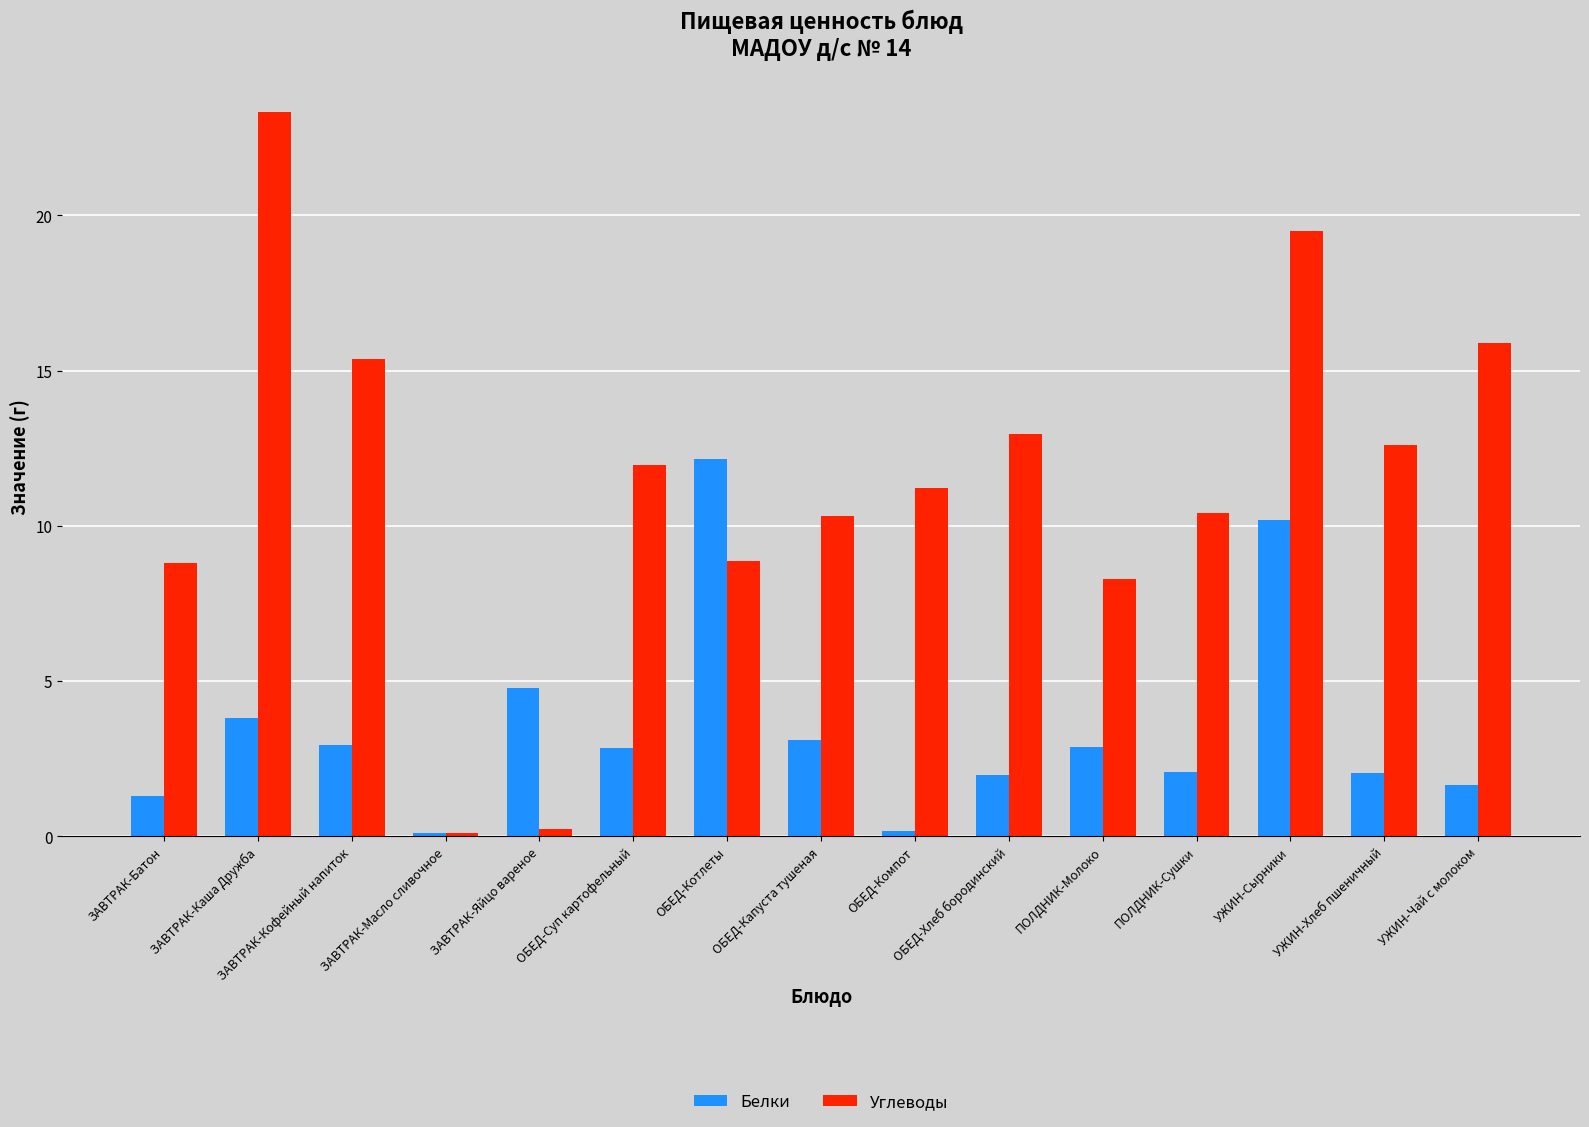

The Белки series shows 20.8 at ОБЕД-Котлеты. True or false?

False